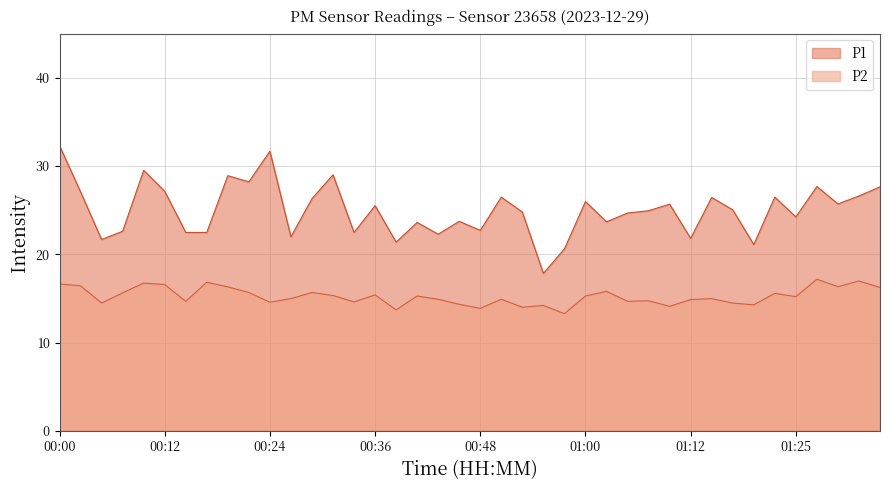

What is the lowest value of the P2 series?

13.3